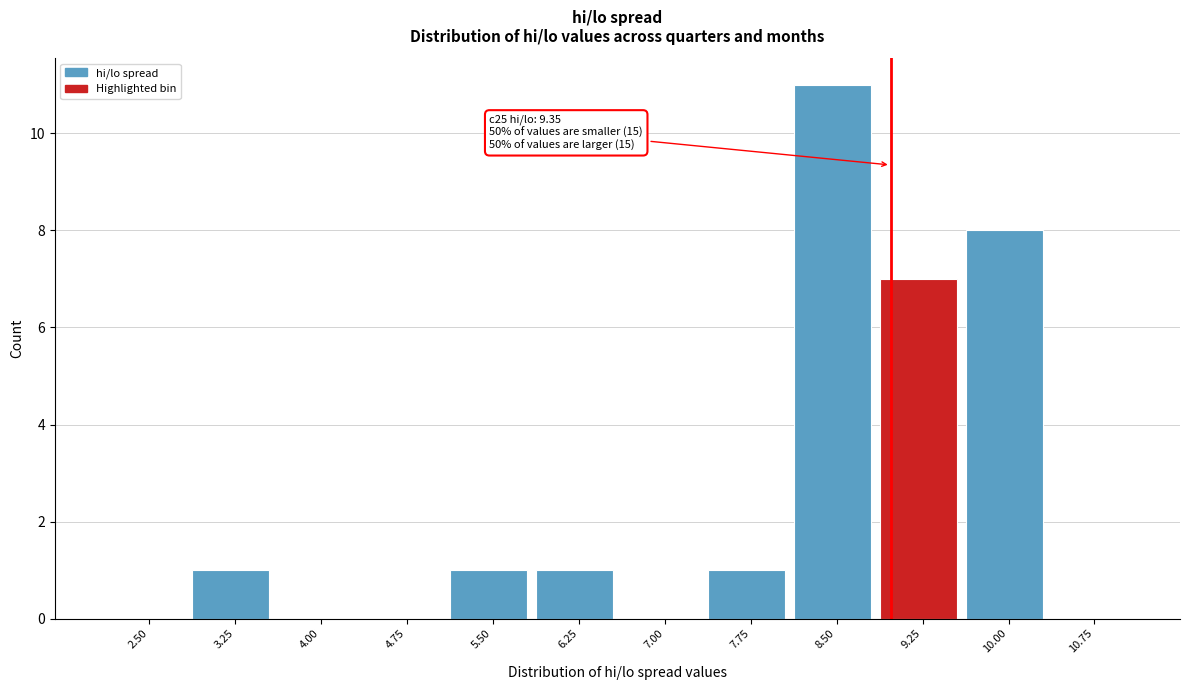

Reading left to right, list all the values displayed in this chart.

2.50=0	3.25=1	4.00=0	4.75=0	5.50=1	6.25=1	7.00=0	7.75=1	8.50=11	9.25=7	10.00=8	10.75=0